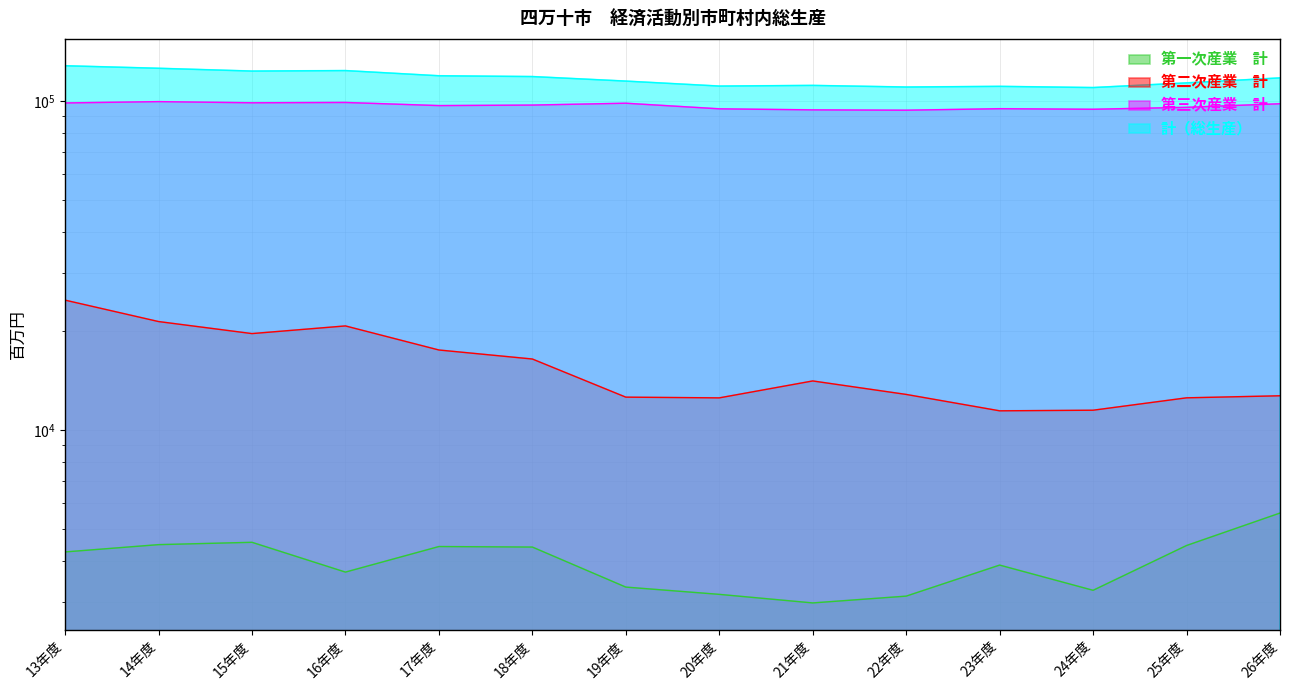

The 第三次産業　計 series shows 146161 at 25年度. True or false?

False